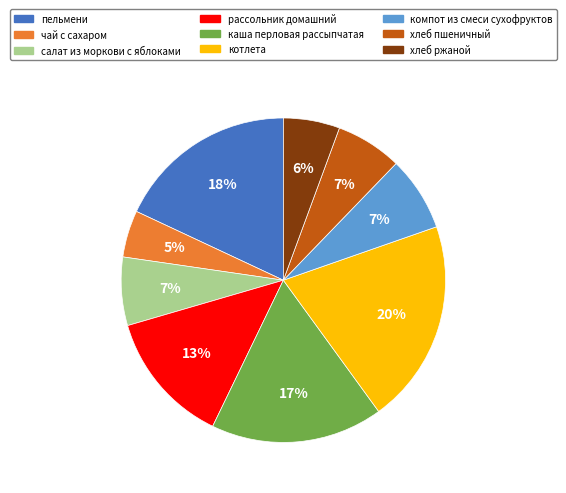

How many slices are in this pie chart?

9